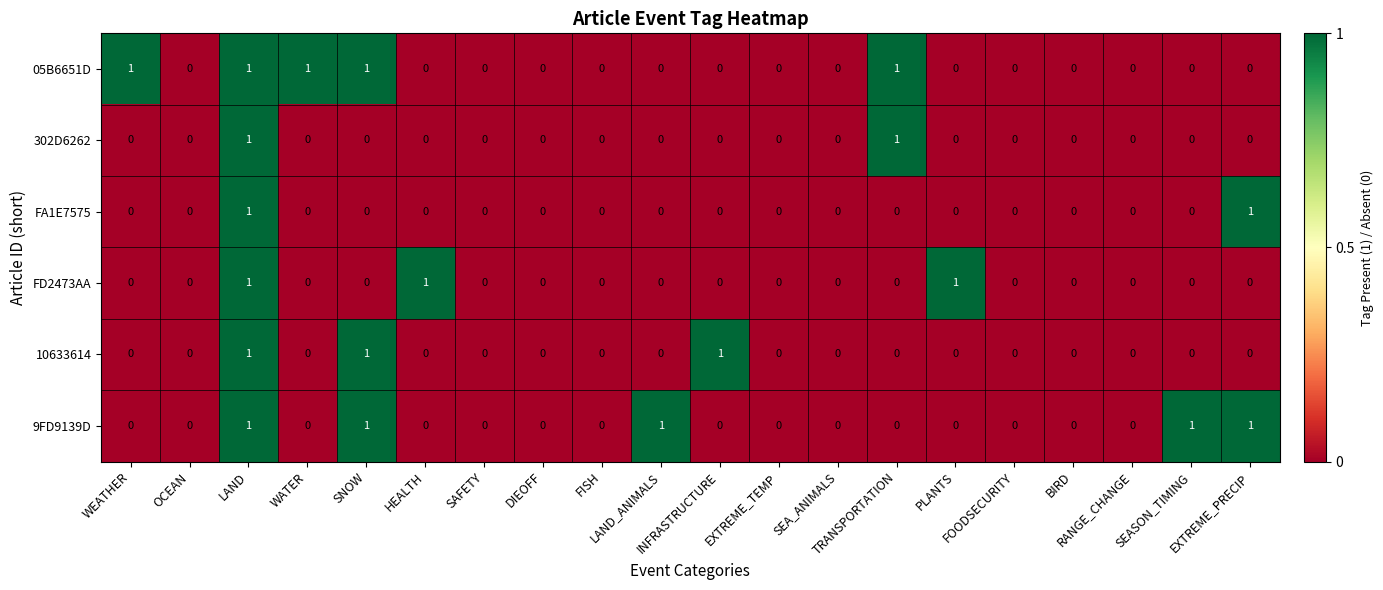

Count the FA1E7575 values in the range 0 to 1.

20